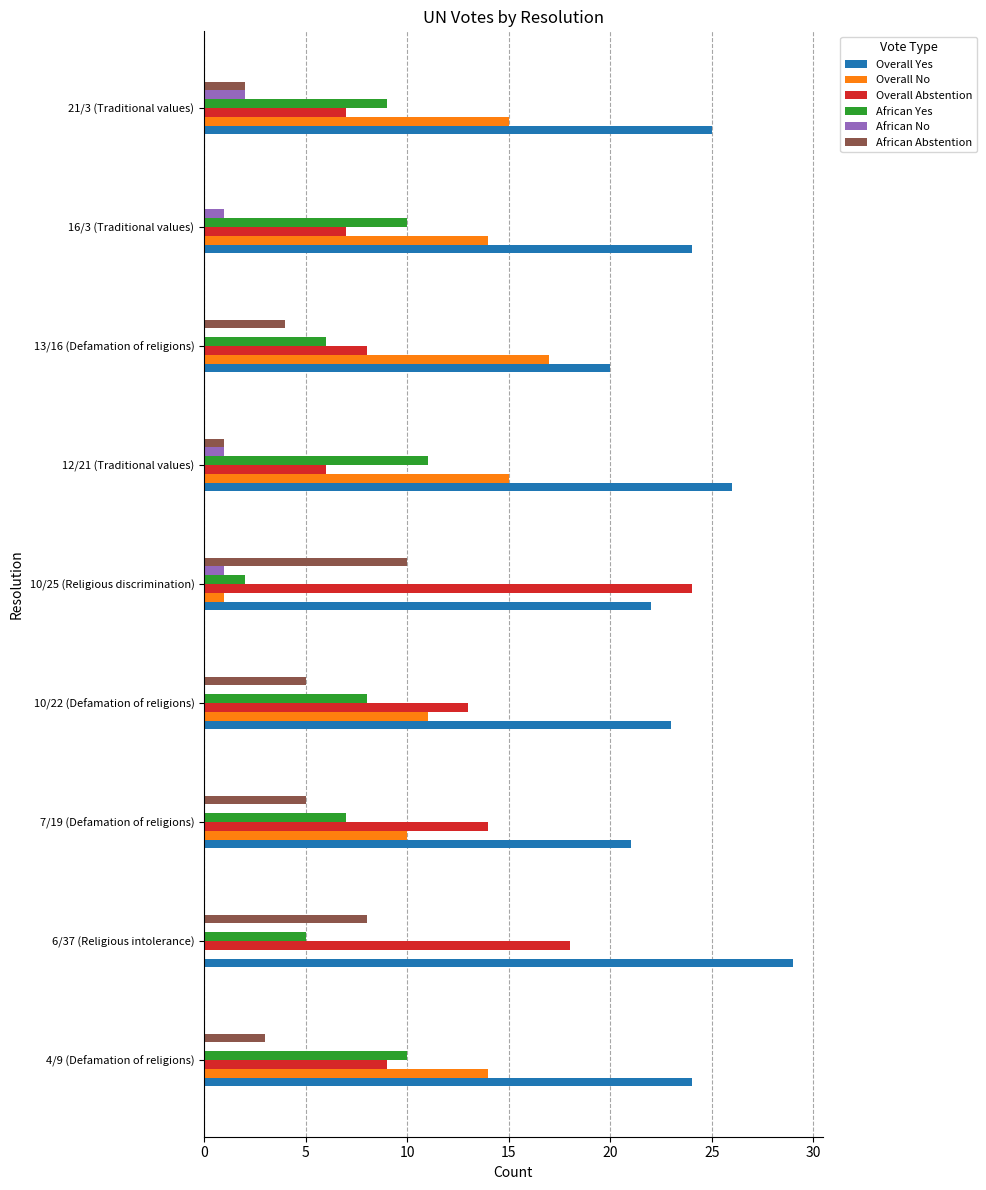

The value of African No at 13/16 (Defamation of religions) is 0. True or false?

True